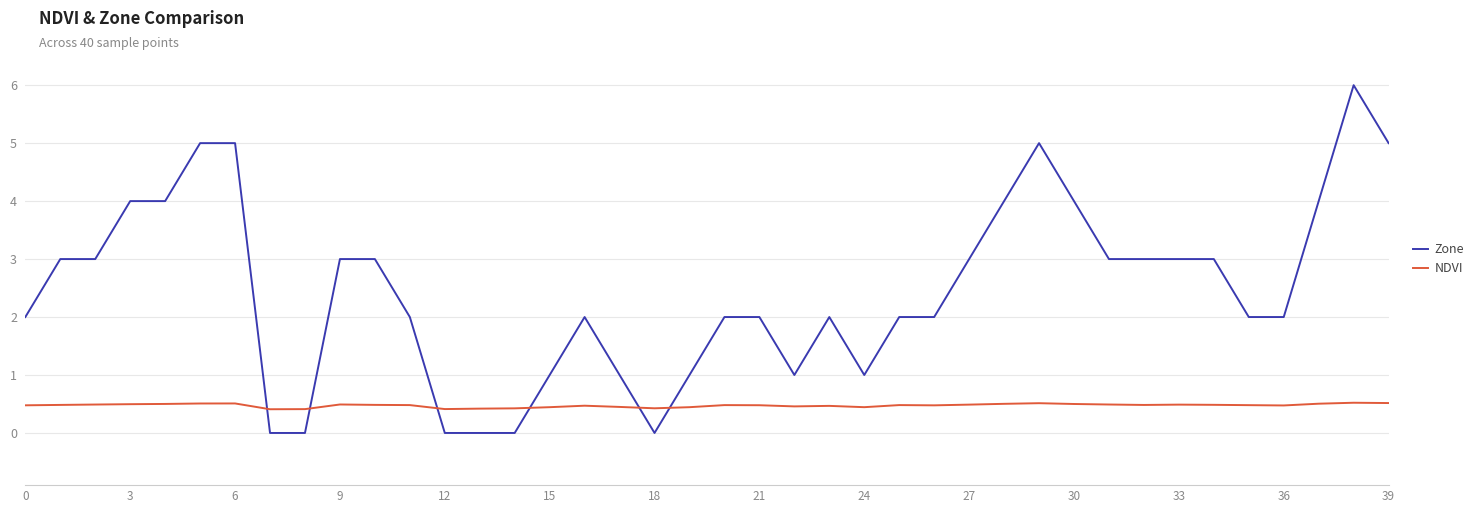

List the series in order of their peak value, lowest first.

NDVI, Zone